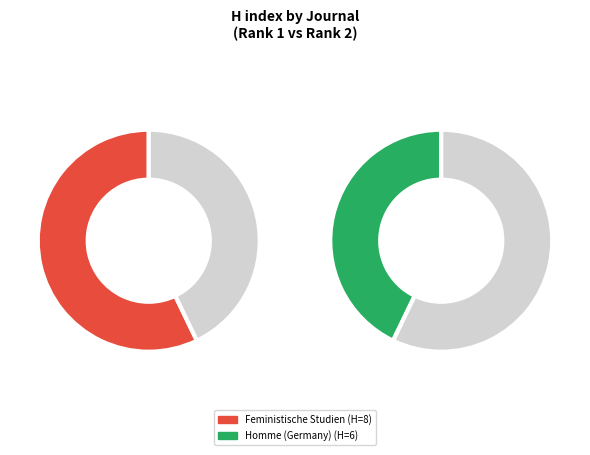

What is the ratio of the value at Feministische Studien to the value at Homme (Germany)?

1.3